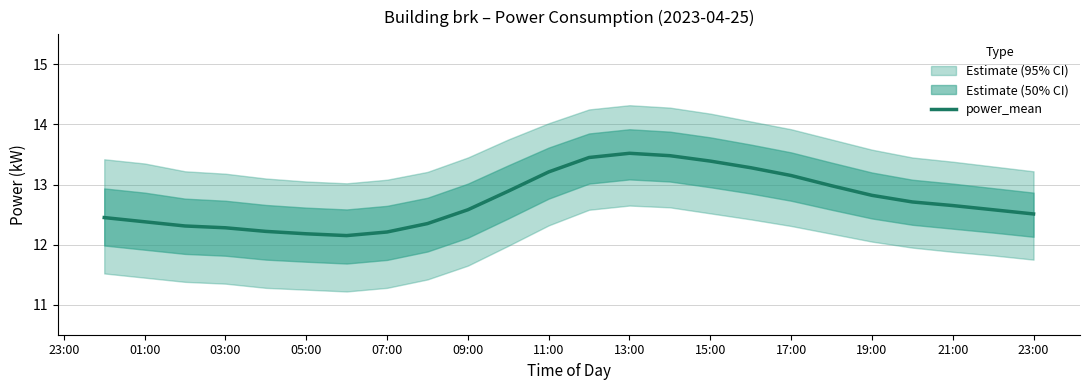

What is the minimum value for power_mean?

12.2